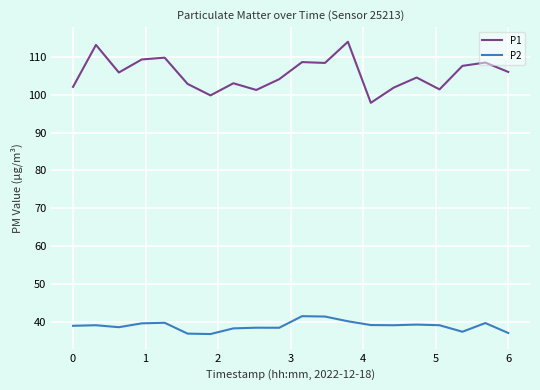

What is the difference between the maximum and minimum values in the P2 series?

4.7